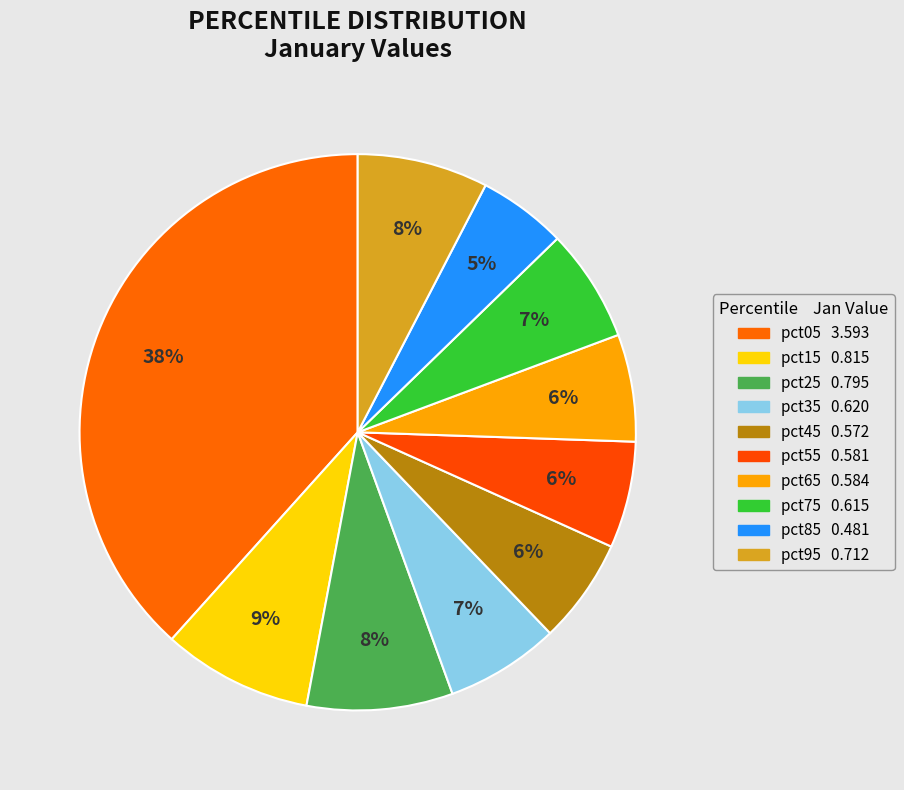

What is the largest slice in the pie chart?

pct05